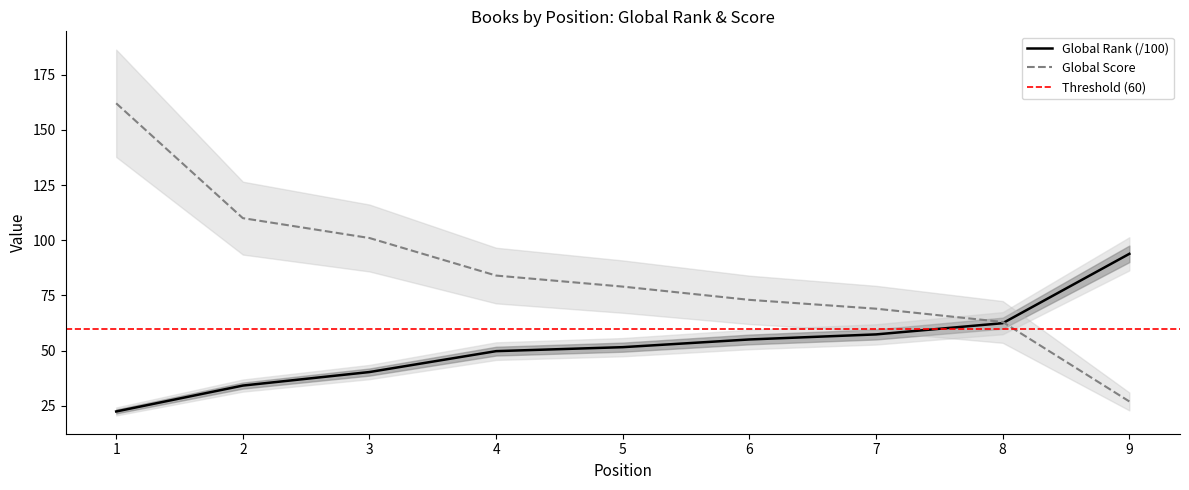

What value does the Global Rank series have at 6?

55.1